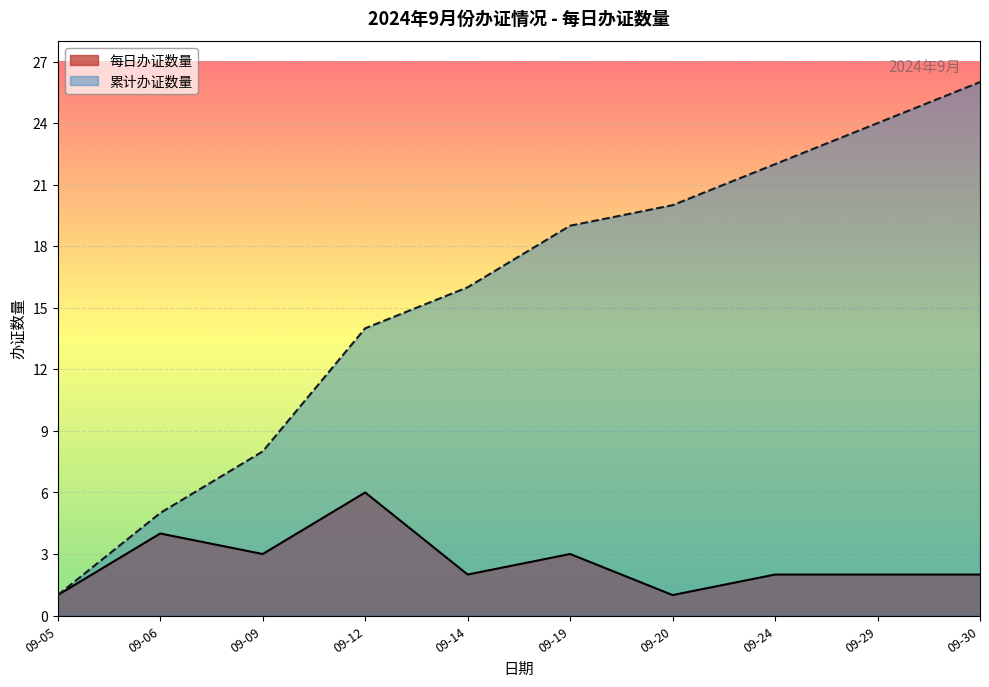

True or false: 累计办证数量 has a value of 16 at 09-14.

True